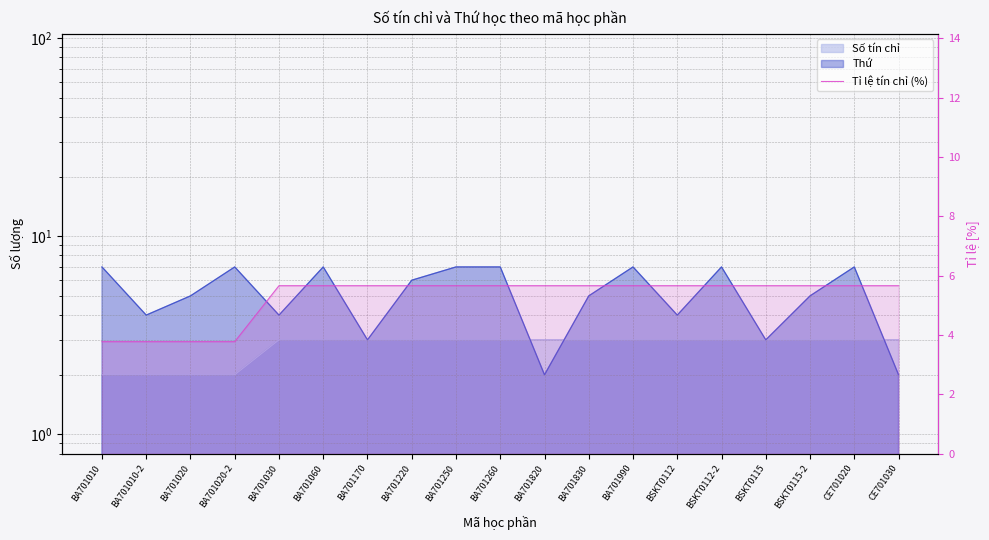

What position from the right is BA701990?

7